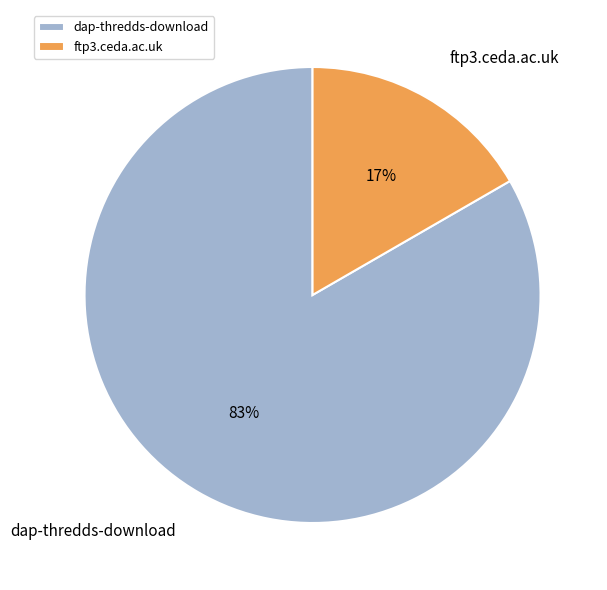

Is the sum of dap-thredds-download and ftp3.ceda.ac.uk greater than half?

Yes